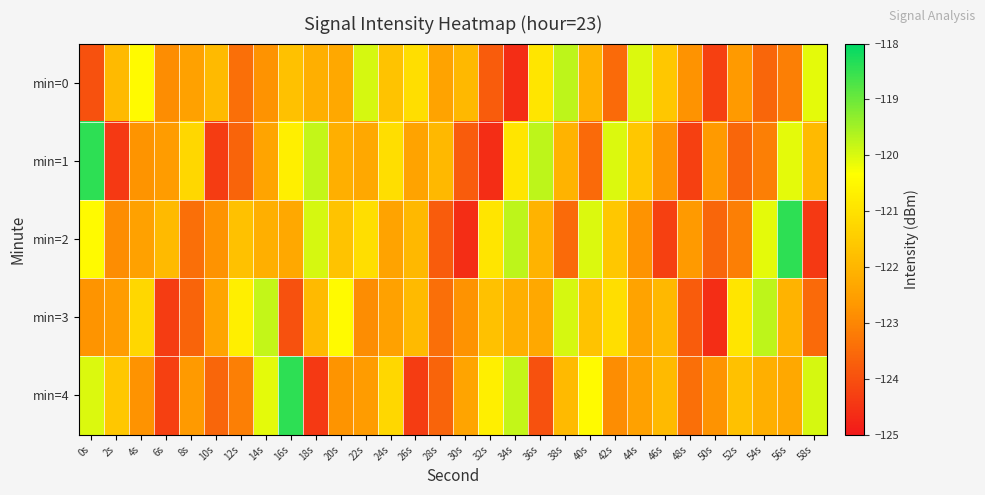

At how many categories does at least one series exceed -121?

19